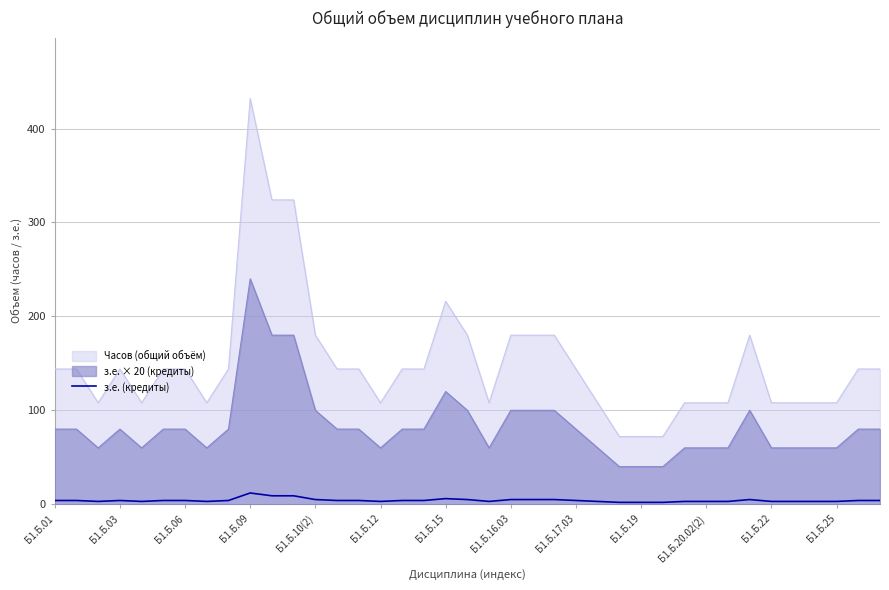

Rank the series by their maximum value, from highest to lowest.

Часов (общий объём), з.е. × 20 (кредиты), з.е. (кредиты)